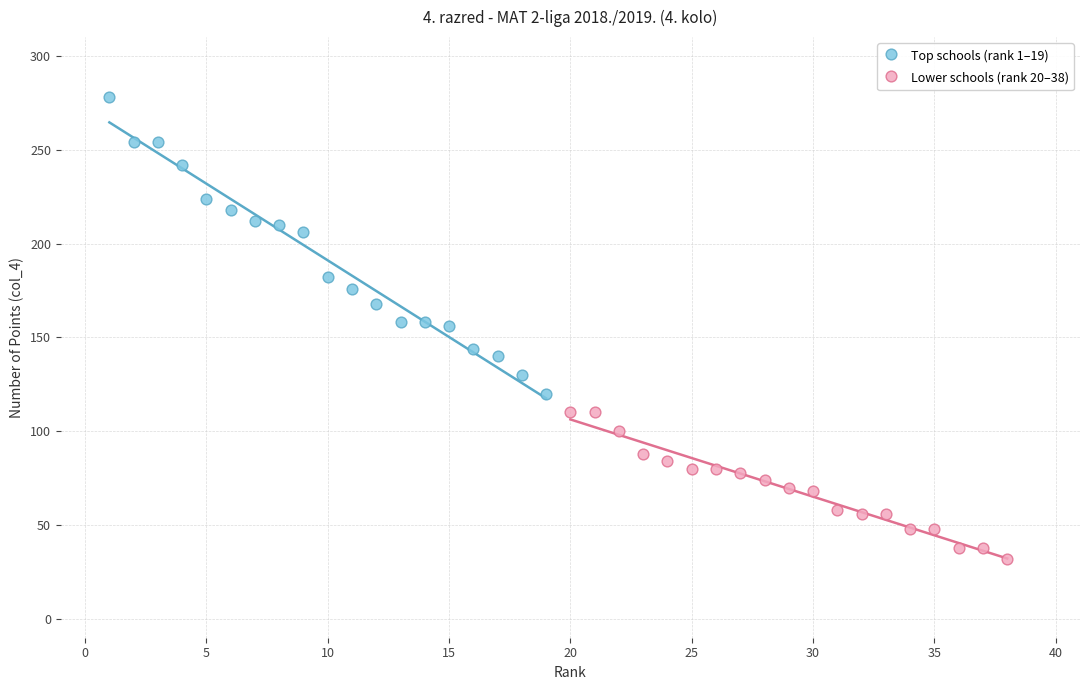

Which series has the widest spread of Y values?

Top schools (rank 1–19)